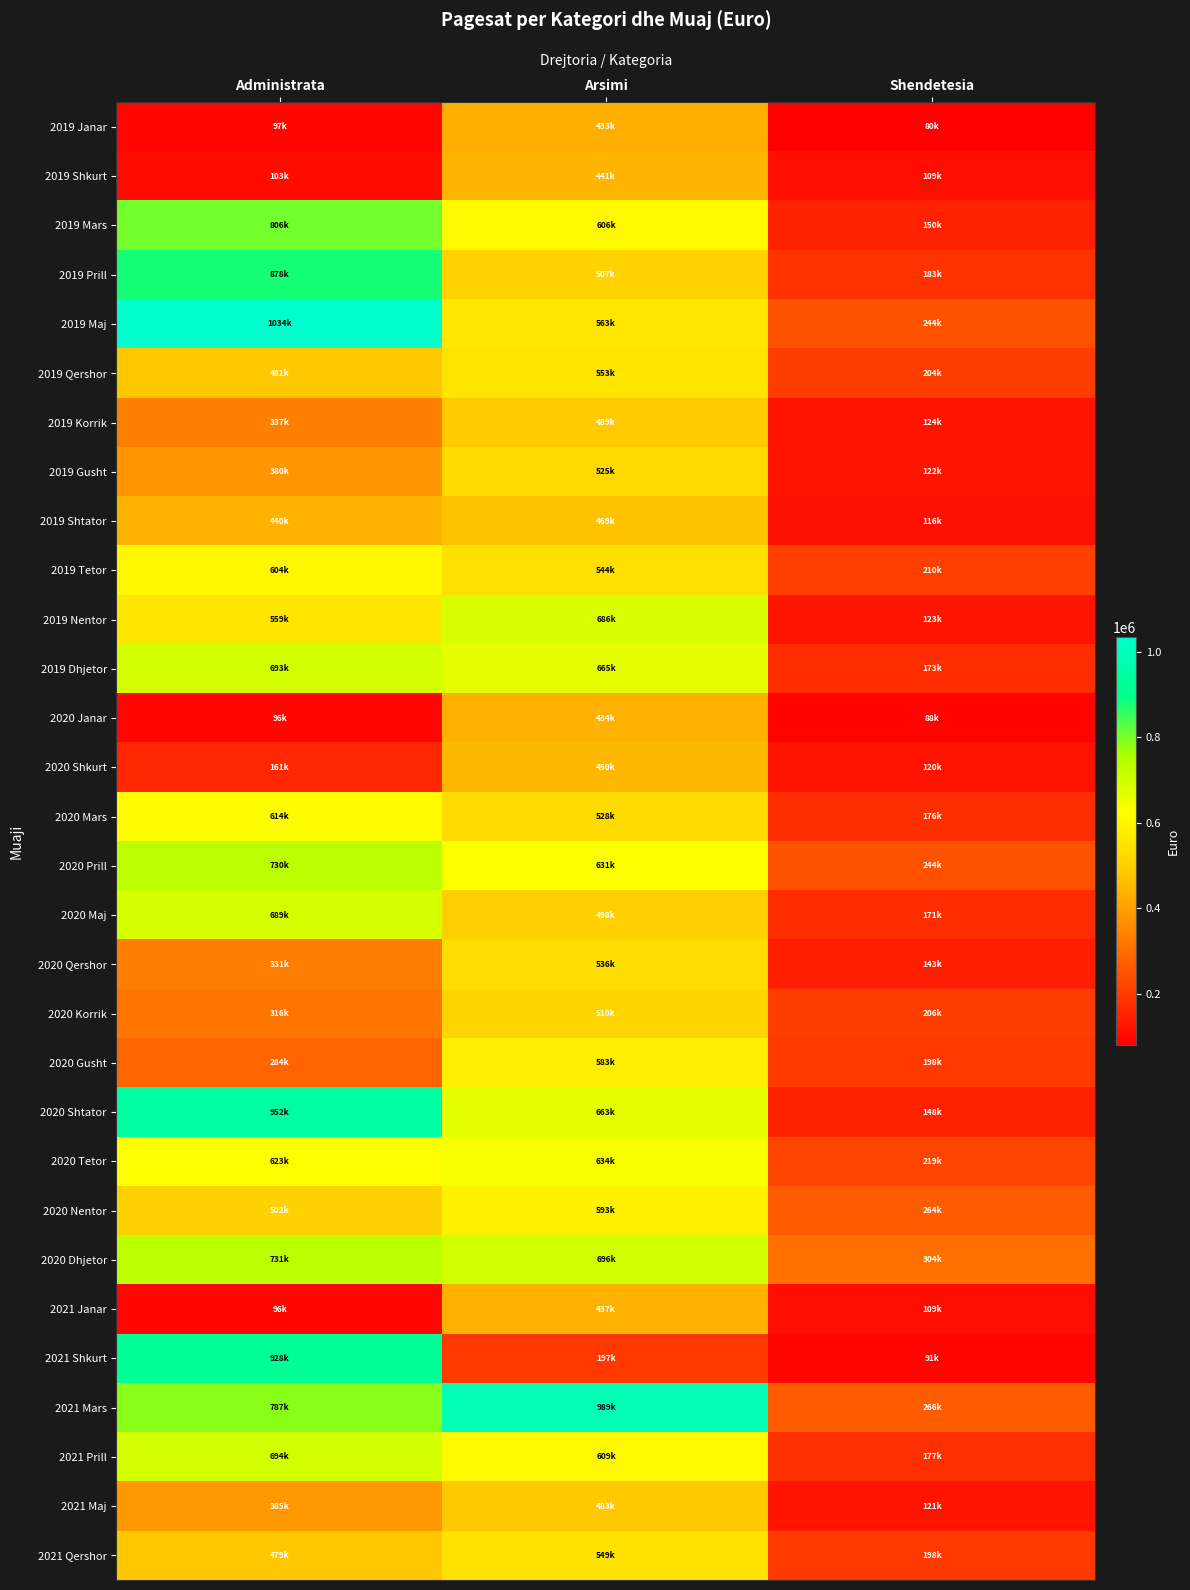

Reading right to left, transcribe all the data shown in this chart.

2019 Janar: Shendetesia=79572.1	Arsimi=433391.2	Administrata=96759.9
2019 Shkurt: Shendetesia=109193.8	Arsimi=441490.9	Administrata=102951.7
2019 Mars: Shendetesia=150126.0	Arsimi=605539.3	Administrata=806286.0
2019 Prill: Shendetesia=182994.0	Arsimi=507027.4	Administrata=878109.0
2019 Maj: Shendetesia=244410.9	Arsimi=562995.5	Administrata=1034072.6
2019 Qershor: Shendetesia=204119.4	Arsimi=553250.8	Administrata=481001.3
2019 Korrik: Shendetesia=124075.8	Arsimi=488705.9	Administrata=336955.6
2019 Gusht: Shendetesia=122102.0	Arsimi=524929.8	Administrata=379726.5
2019 Shtator: Shendetesia=116417.7	Arsimi=468883.9	Administrata=439880.1
2019 Tetor: Shendetesia=209781.3	Arsimi=543588.5	Administrata=603543.6
2019 Nentor: Shendetesia=123467.5	Arsimi=685653.2	Administrata=559273.2
2019 Dhjetor: Shendetesia=172506.6	Arsimi=664934.7	Administrata=692513.0
2020 Janar: Shendetesia=87573.9	Arsimi=434413.7	Administrata=95805.3
2020 Shkurt: Shendetesia=120274.0	Arsimi=449683.9	Administrata=160583.8
2020 Mars: Shendetesia=175736.4	Arsimi=528111.6	Administrata=613983.5
2020 Prill: Shendetesia=244378.4	Arsimi=631302.5	Administrata=730094.6
2020 Maj: Shendetesia=170553.9	Arsimi=498401.2	Administrata=689363.9
2020 Qershor: Shendetesia=143176.9	Arsimi=535664.1	Administrata=330864.3
2020 Korrik: Shendetesia=205922.5	Arsimi=509626.5	Administrata=315998.5
2020 Gusht: Shendetesia=198019.5	Arsimi=582820.1	Administrata=284366.2
2020 Shtator: Shendetesia=147848.5	Arsimi=663414.5	Administrata=951544.8
2020 Tetor: Shendetesia=218668.2	Arsimi=633944.0	Administrata=623410.1
2020 Nentor: Shendetesia=263901.1	Arsimi=593271.9	Administrata=502396.0
2020 Dhjetor: Shendetesia=303505.4	Arsimi=695705.7	Administrata=730838.9
2021 Janar: Shendetesia=108560.5	Arsimi=436775.2	Administrata=96016.1
2021 Shkurt: Shendetesia=90781.9	Arsimi=196600.3	Administrata=927599.7
2021 Mars: Shendetesia=265679.6	Arsimi=988744.2	Administrata=787062.3
2021 Prill: Shendetesia=177046.3	Arsimi=608588.4	Administrata=693620.1
2021 Maj: Shendetesia=120720.8	Arsimi=483367.8	Administrata=384614.1
2021 Qershor: Shendetesia=197728.2	Arsimi=549209.7	Administrata=479449.7